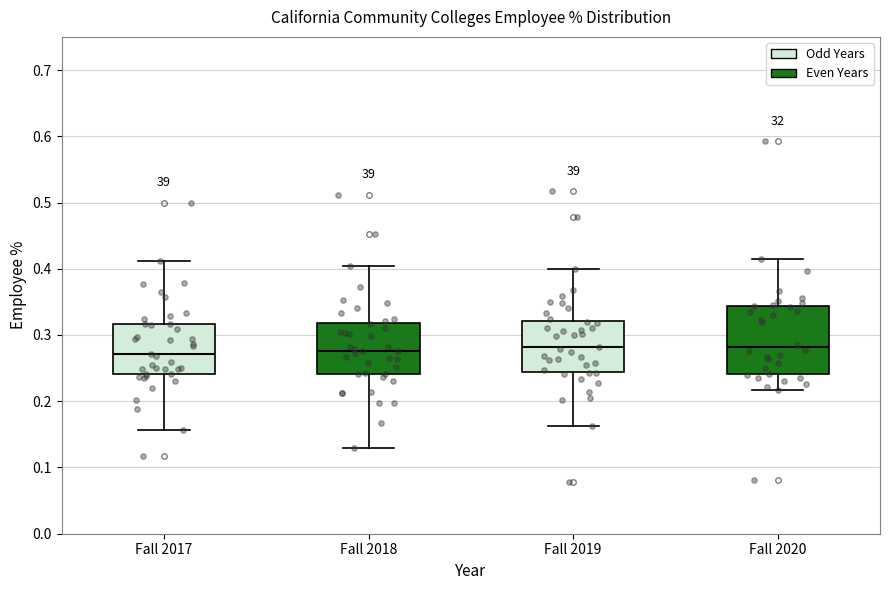

Reading left to right, read every box against the y-axis: the position of its median line, the range the box covers, and the ends of its whiskers. The values are not printed on the chart, so give them approximately, as read against the axis.

Fall 2017: median 0.27, box 0.24 to 0.32, whiskers 0.16 to 0.41
Fall 2018: median 0.28, box 0.24 to 0.32, whiskers 0.13 to 0.40
Fall 2019: median 0.28, box 0.24 to 0.32, whiskers 0.16 to 0.40
Fall 2020: median 0.28, box 0.24 to 0.34, whiskers 0.22 to 0.42